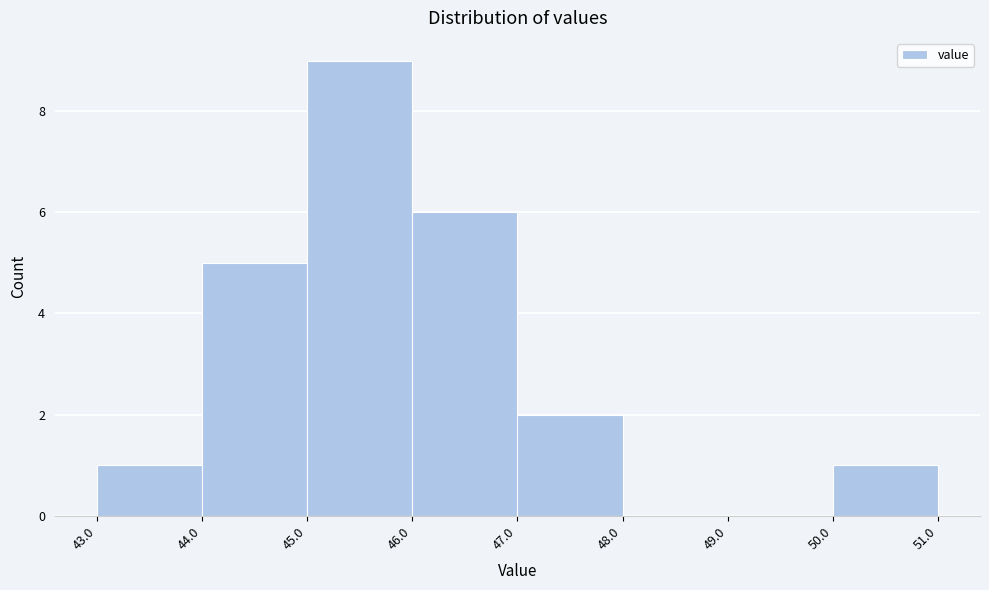

How tall is the bar that spans 46.0 to 47.0 on the x-axis? The values are not printed on the chart, so give them approximately, as read against the axis.

6